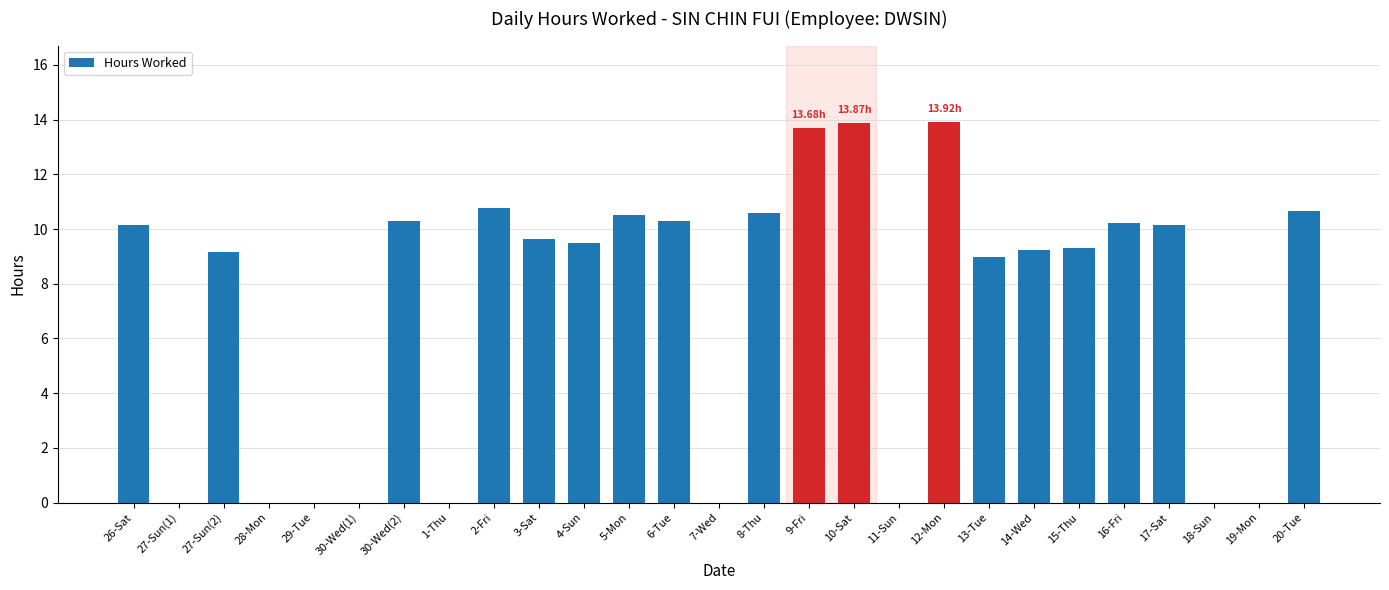

Does the chart contain stacked bars?

No